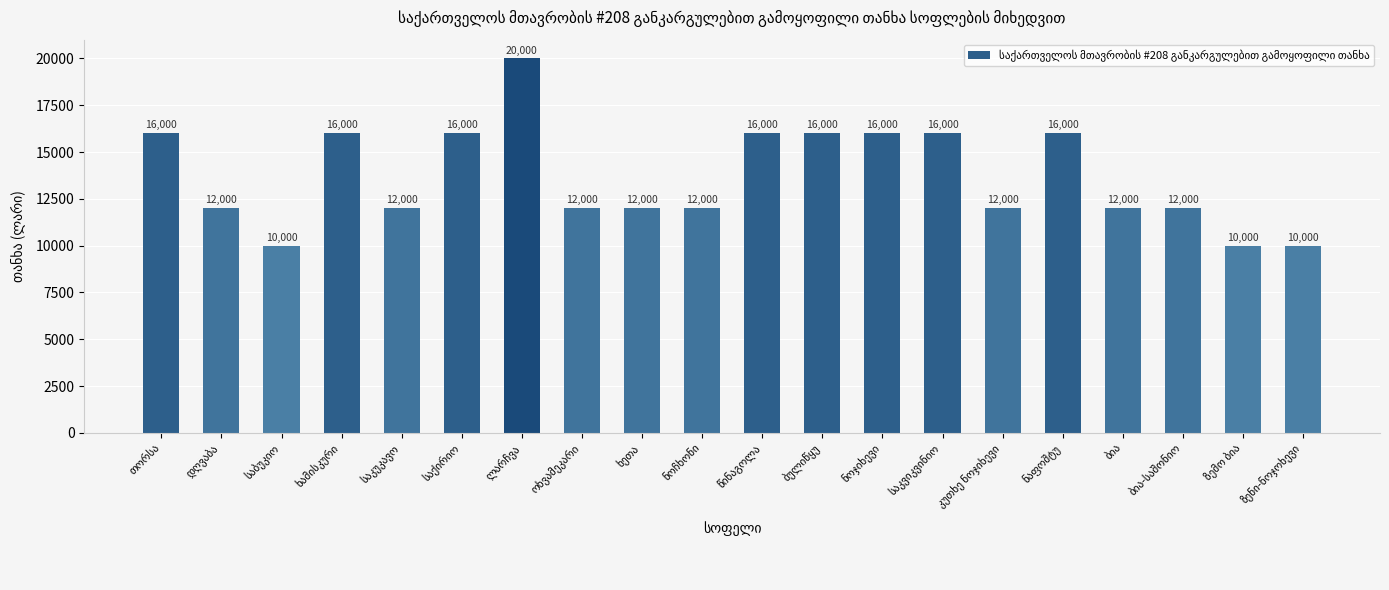

Count the values in the range 12000 to 16000.

16